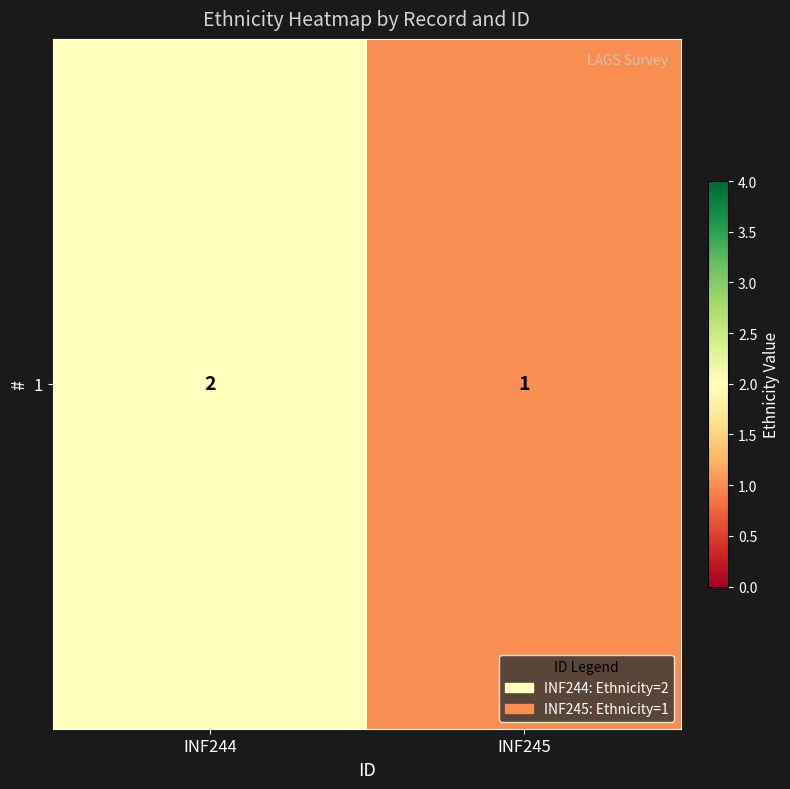

What is the sum of the values at INF244 and INF245?

3